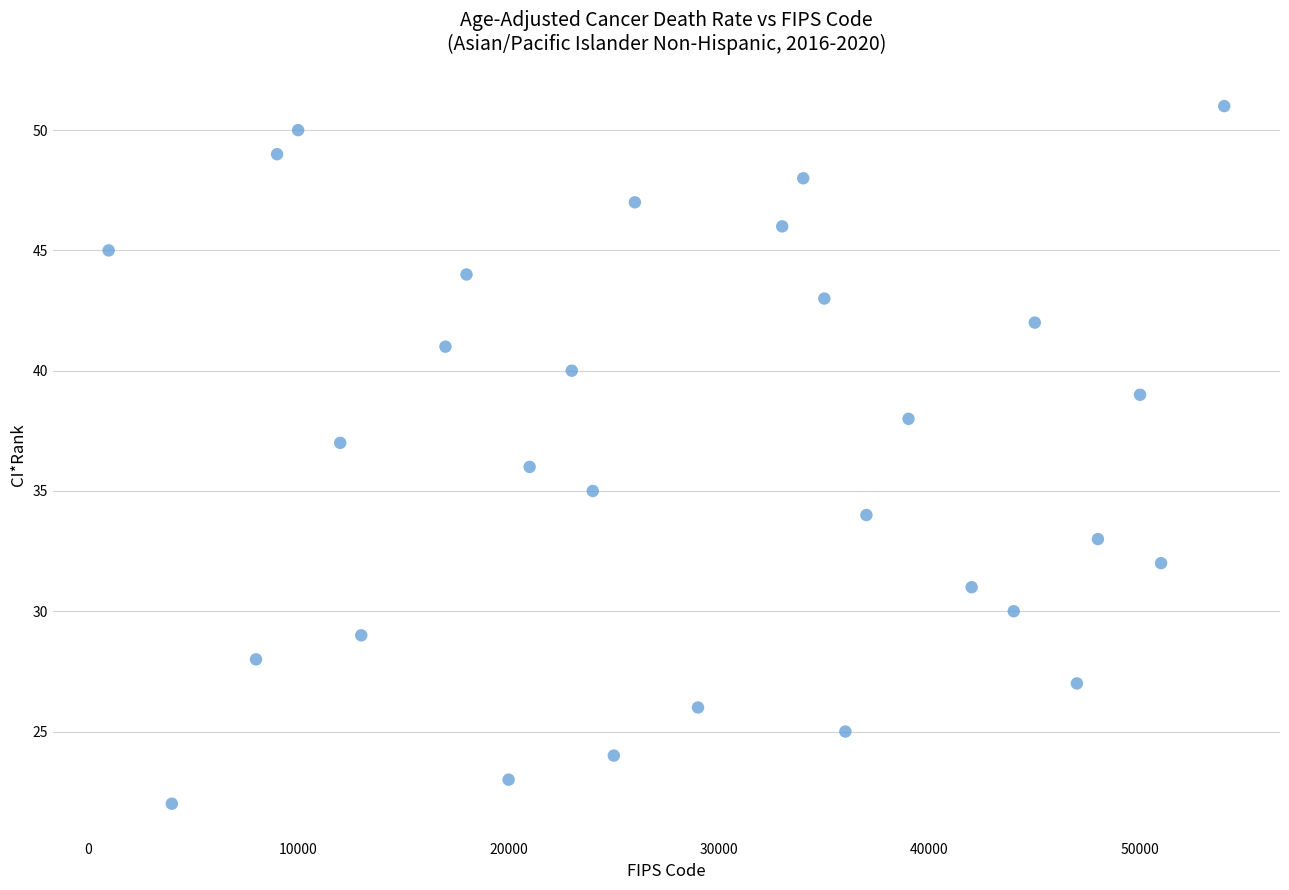

What is the range of X values (max minus min)?

53000